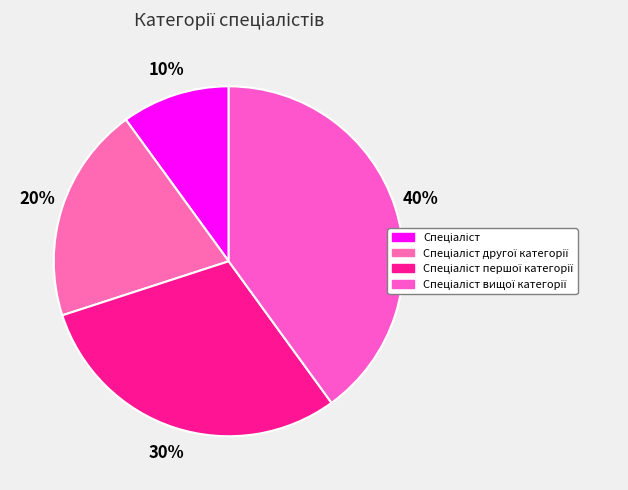

Do Спеціаліст and Спеціаліст вищої категорії together represent more than half of the pie?

No